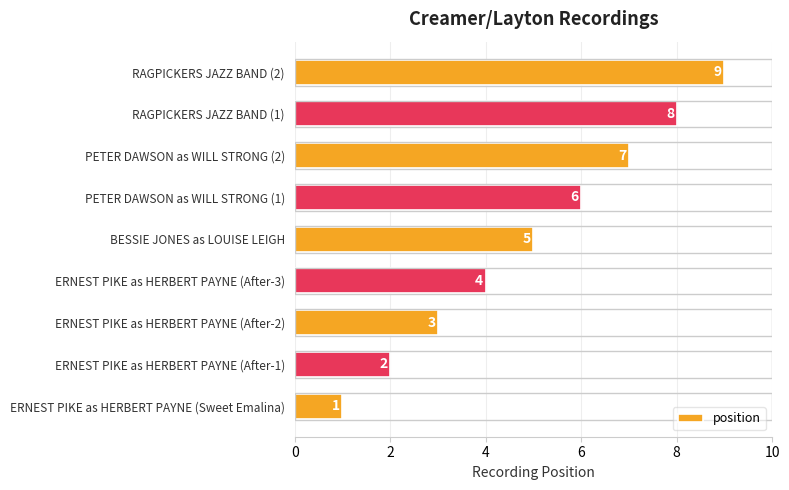

At which label is the value closest to 5?

BESSIE JONES as LOUISE LEIGH